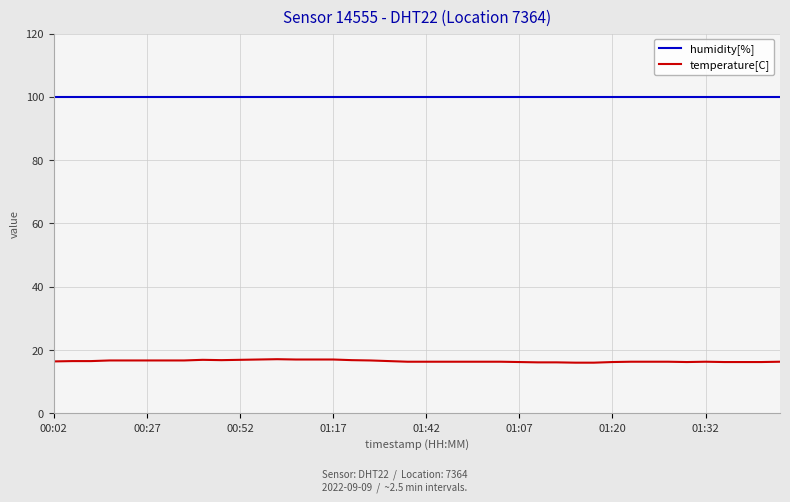

What is the lowest value of the temperature[C] series?

16.0